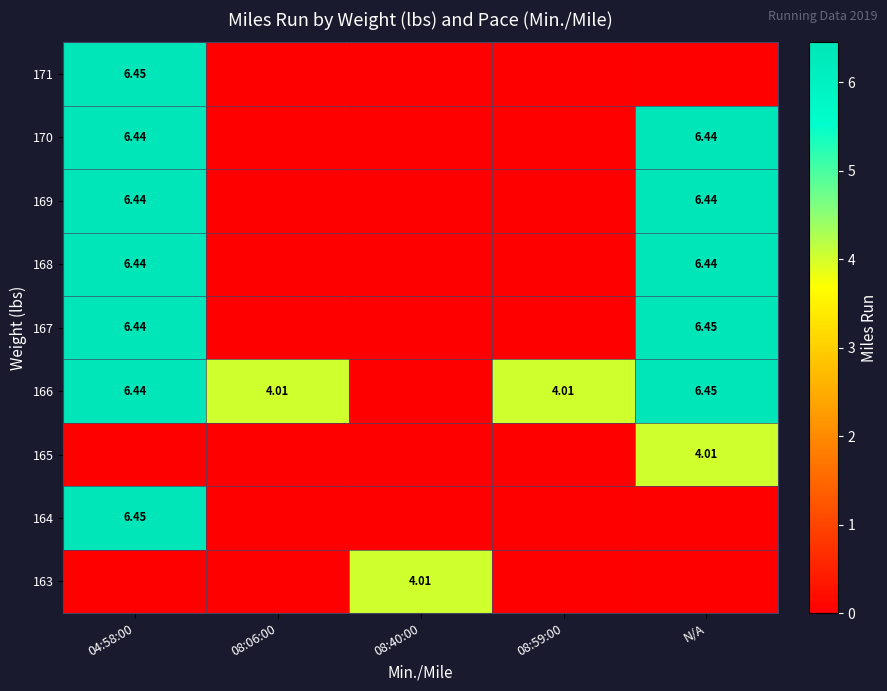

Rank the categories by 169 value from lowest to highest.

08:06:00, 08:40:00, 08:59:00, 04:58:00, N/A